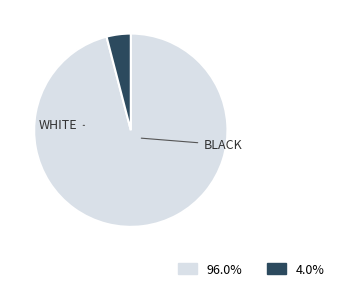

Count the number of slices in the pie.

2